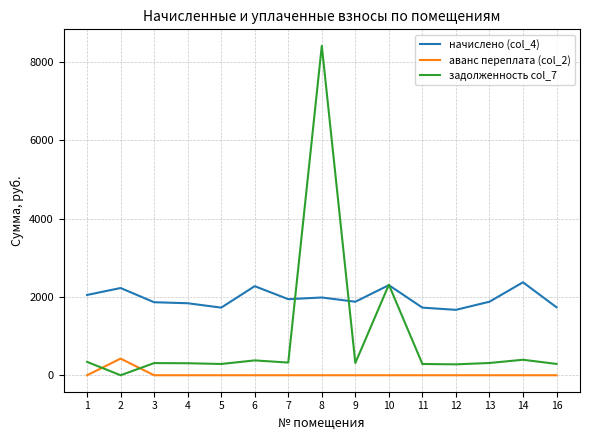

True or false: аванс переплата (col_2) and задолженность col_7 cross at least once.

True